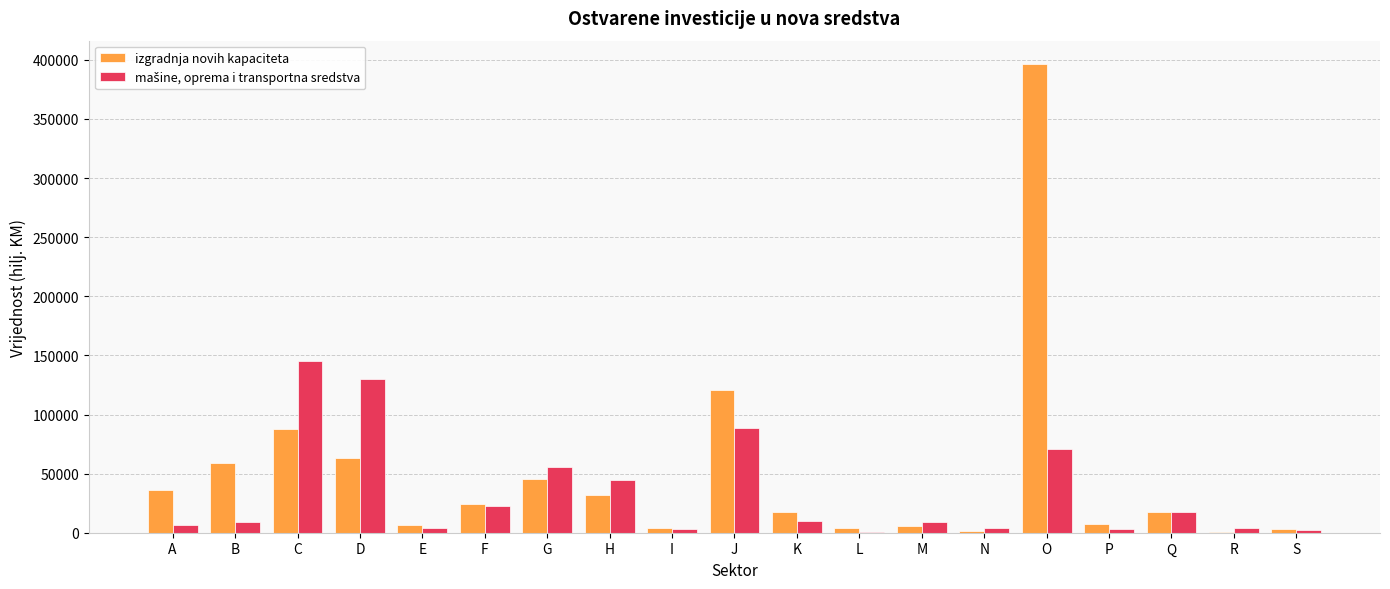

What is the approximate value of izgradnja novih kapaciteta at K?

17299